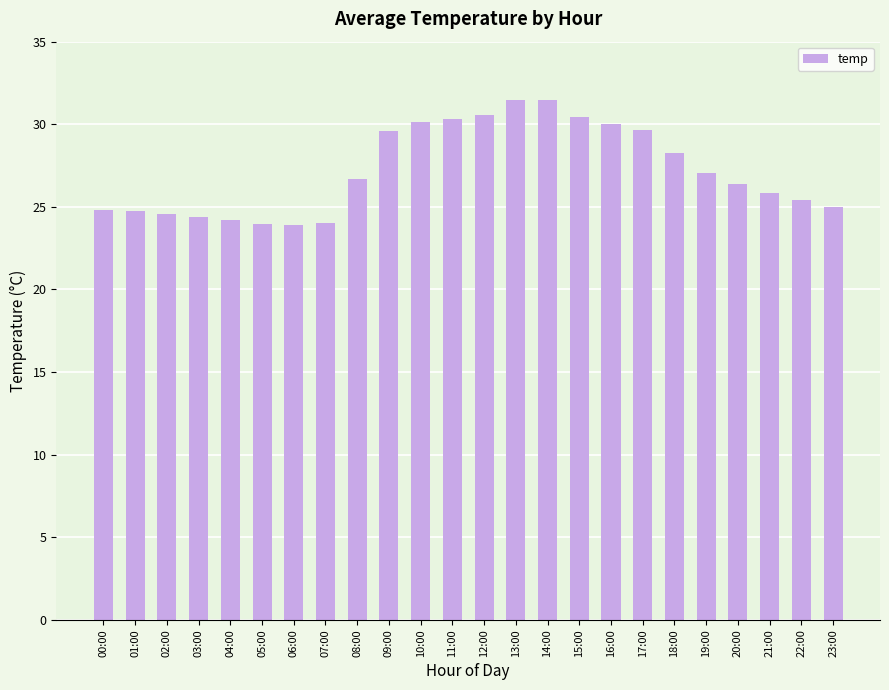

What is the minimum value shown in the chart?

23.9